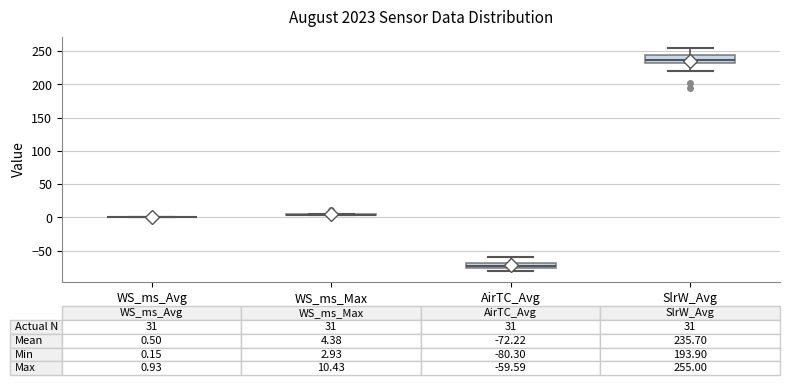

Comparing the boxes themselves (not the whiskers), which one is the tallest?

SlrW_Avg